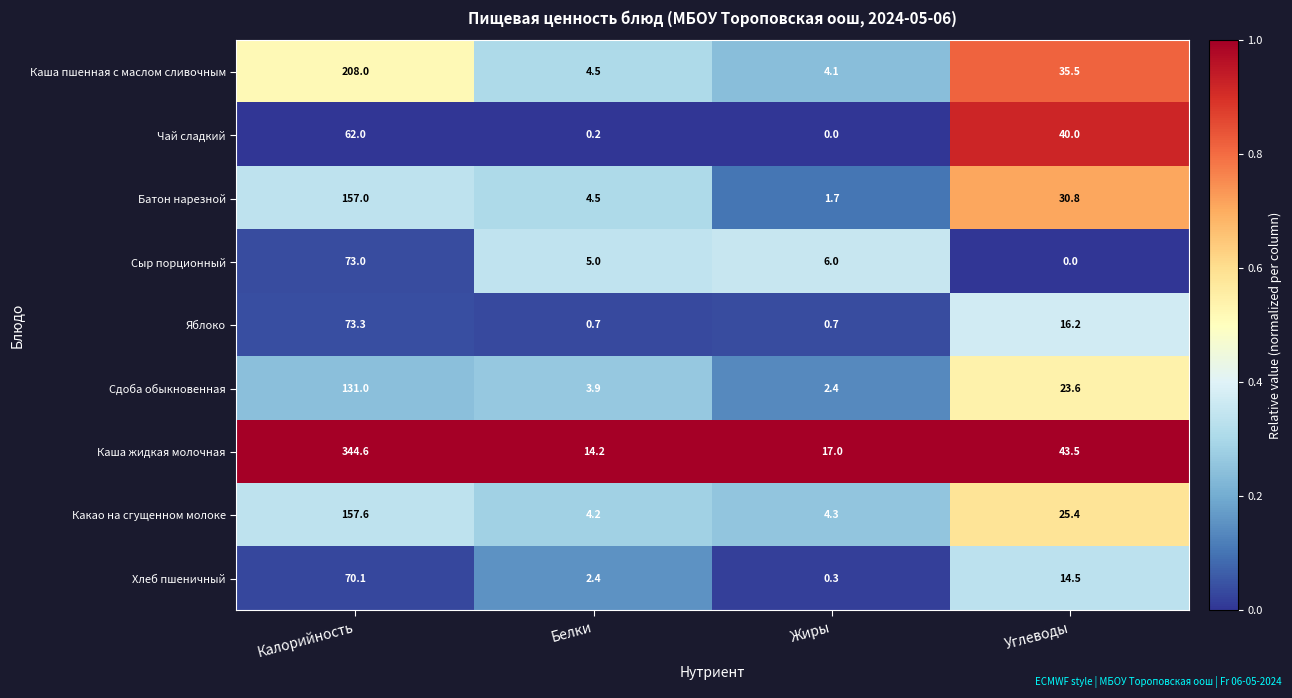

What is the maximum value for Батон нарезной?

157.0